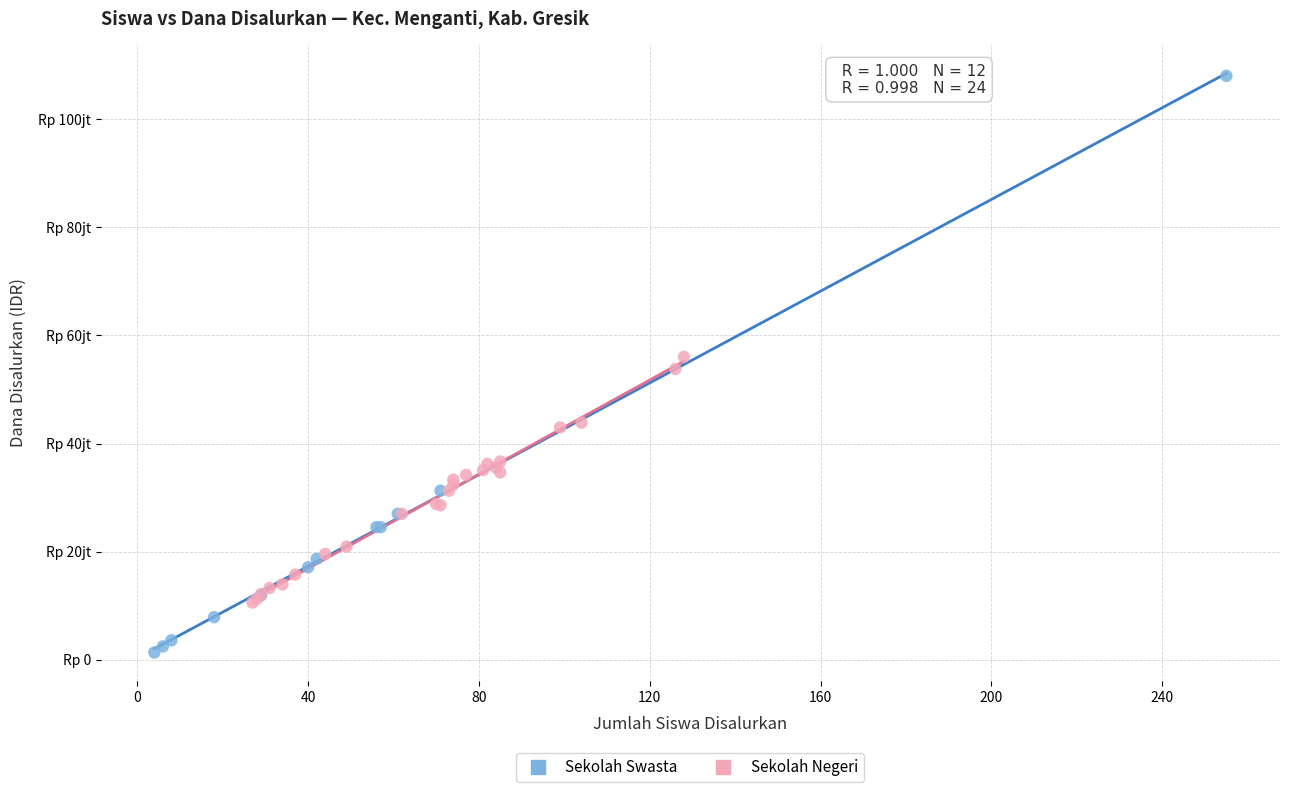

Which series reaches the minimum Y coordinate?

Sekolah Swasta